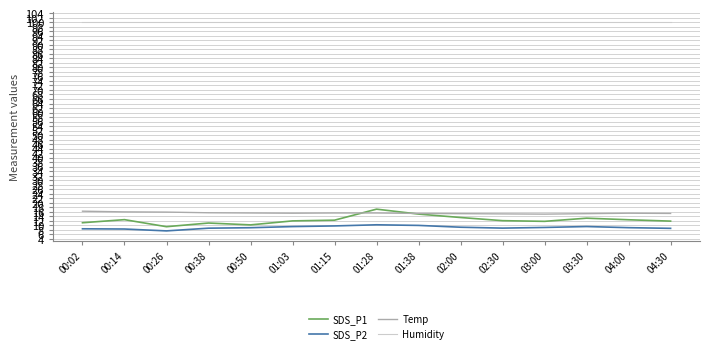

True or false: Temp and SDS_P2 intersect in this chart.

False